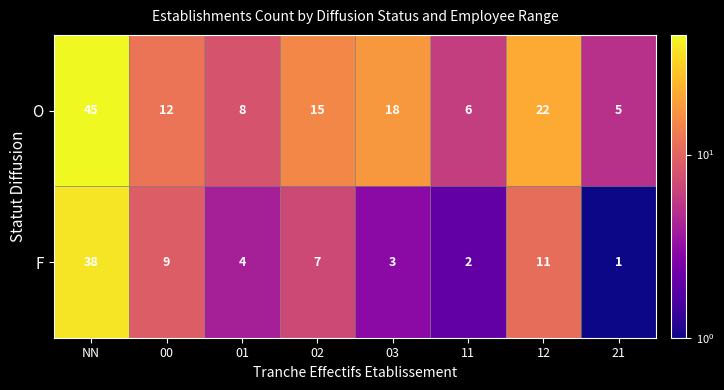

Rank the series by their average value, from lowest to highest.

F, O